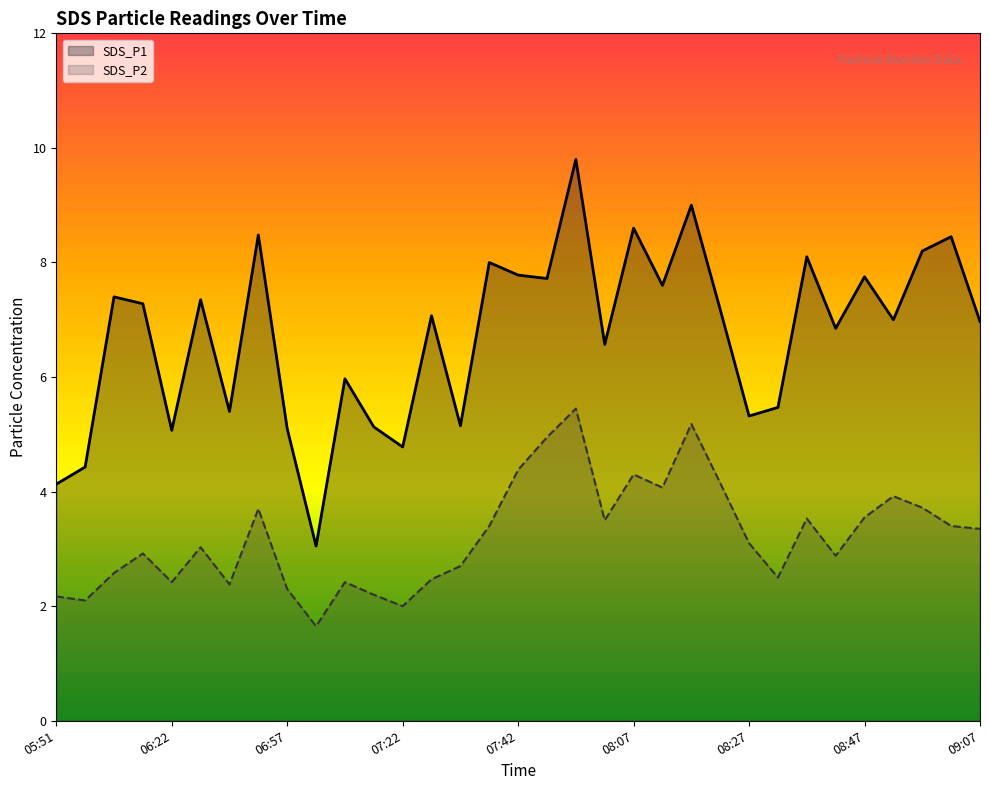

What is the maximum value shown in the chart?

9.8